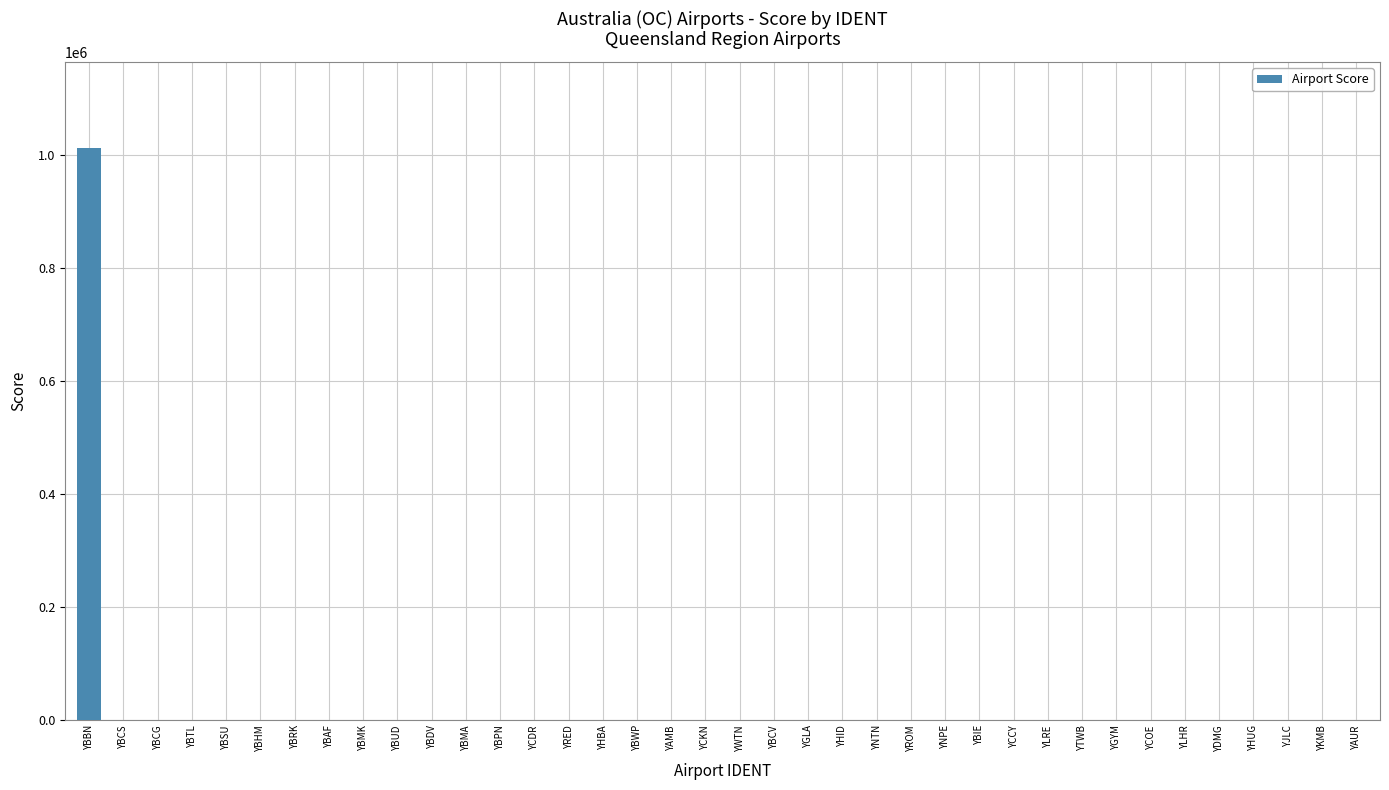

What is the sum of all values?

1033475